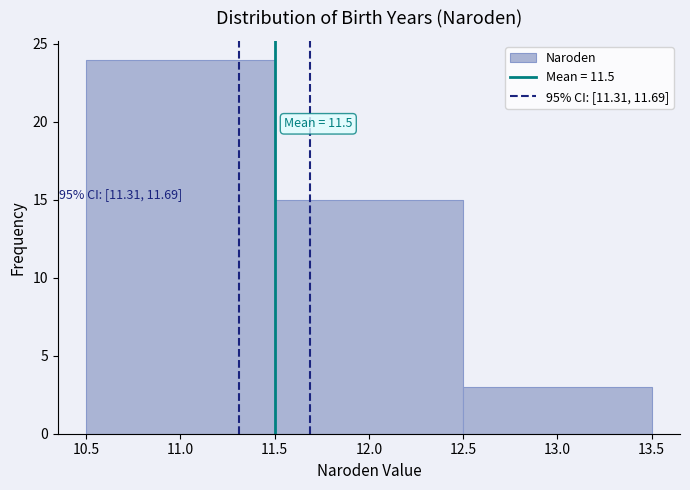

Over which range of the x-axis is the bar tallest?

10.5 to 11.5